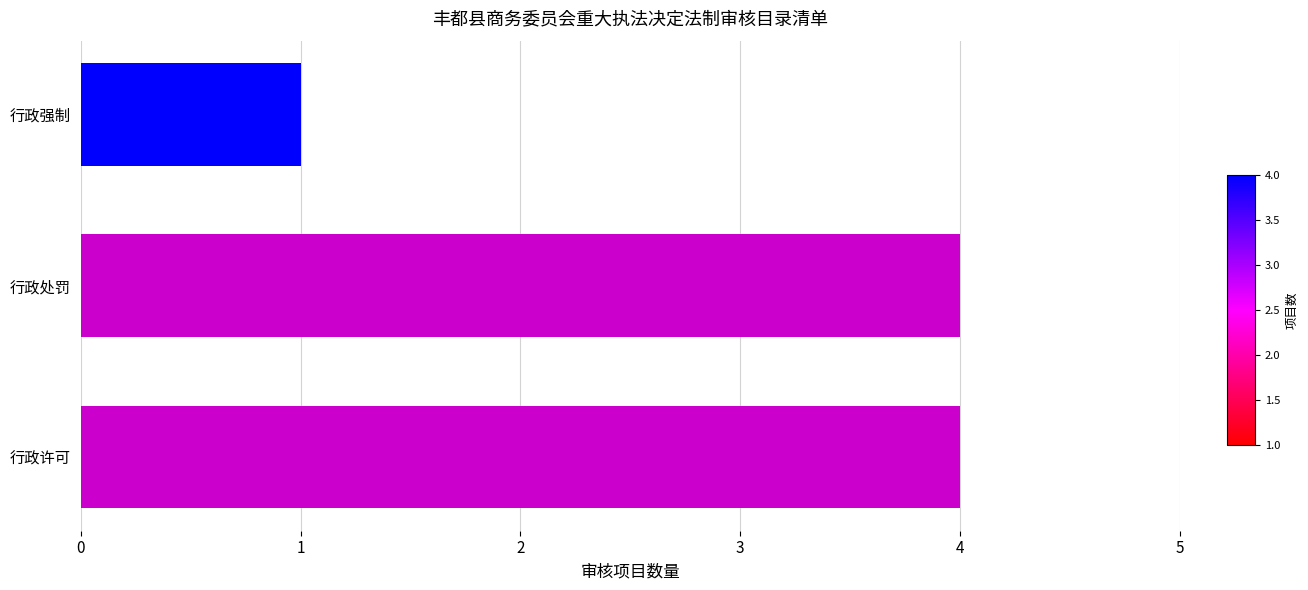

Which label corresponds to the smallest value in the chart?

行政强制